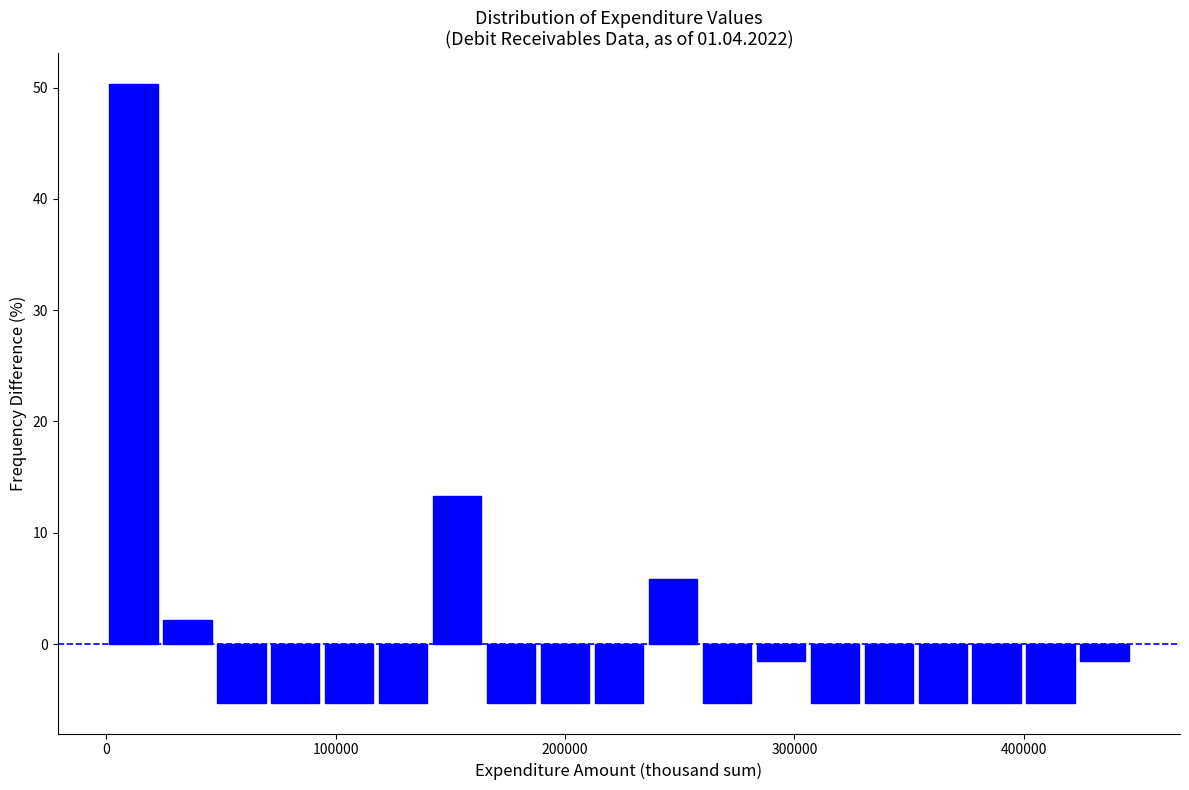

Around what value on the x-axis is the tallest bar? Give the approximate position of its centre, as read against the axis.

10000